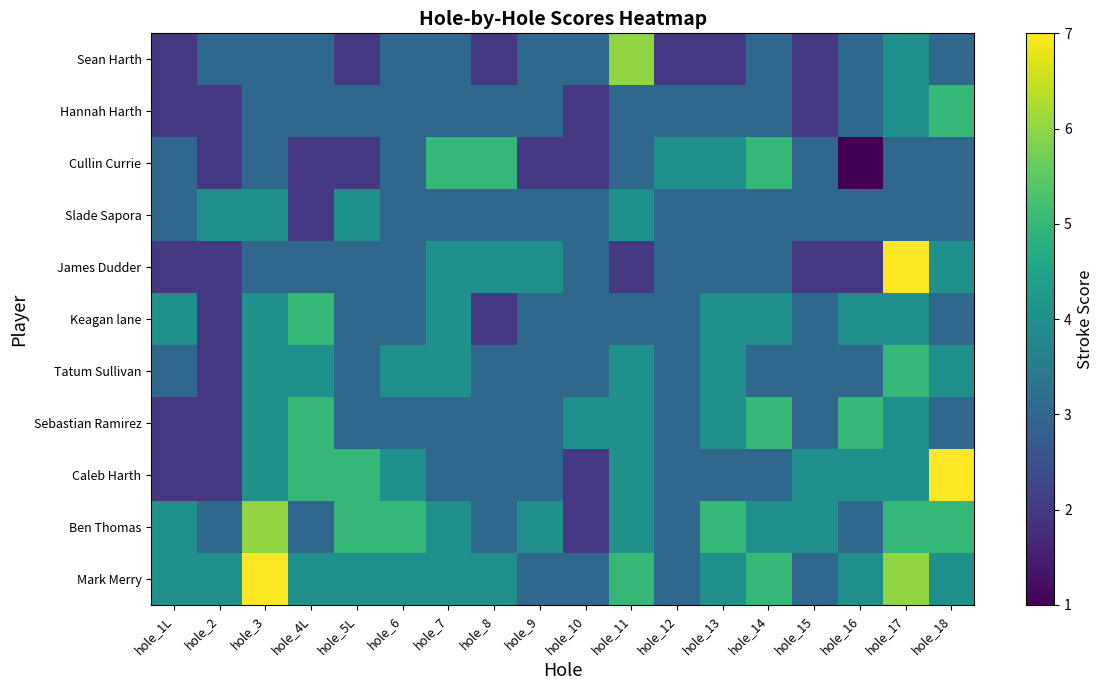

What is the total value across all series at hole_9?

34